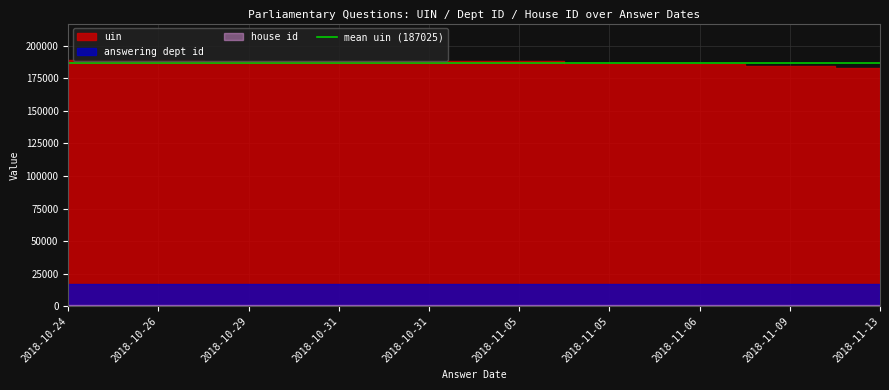

At which category is the sum across all series the highest?

2018-10-26